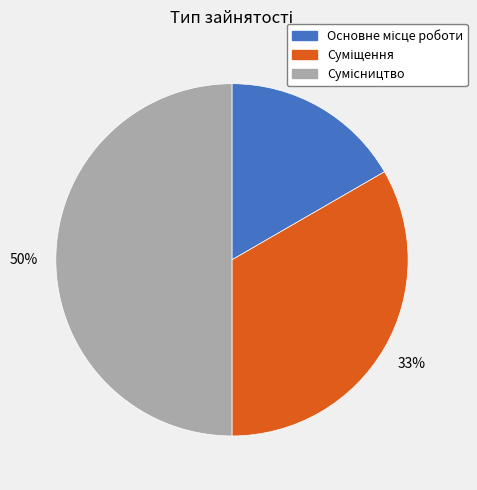

To the nearest percent, what is the difference between the largest and smallest slice percentages?

33%